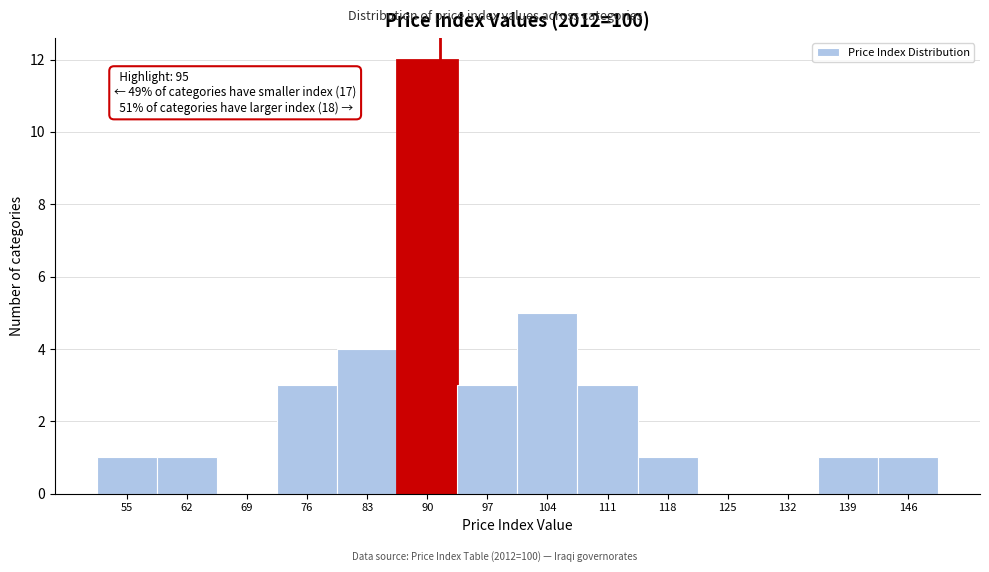

Reading right to left, what are all the values shown in this chart?

146=1	139=1	132=0	125=0	118=1	111=3	104=5	97=3	90=12	83=4	76=3	69=0	62=1	55=1